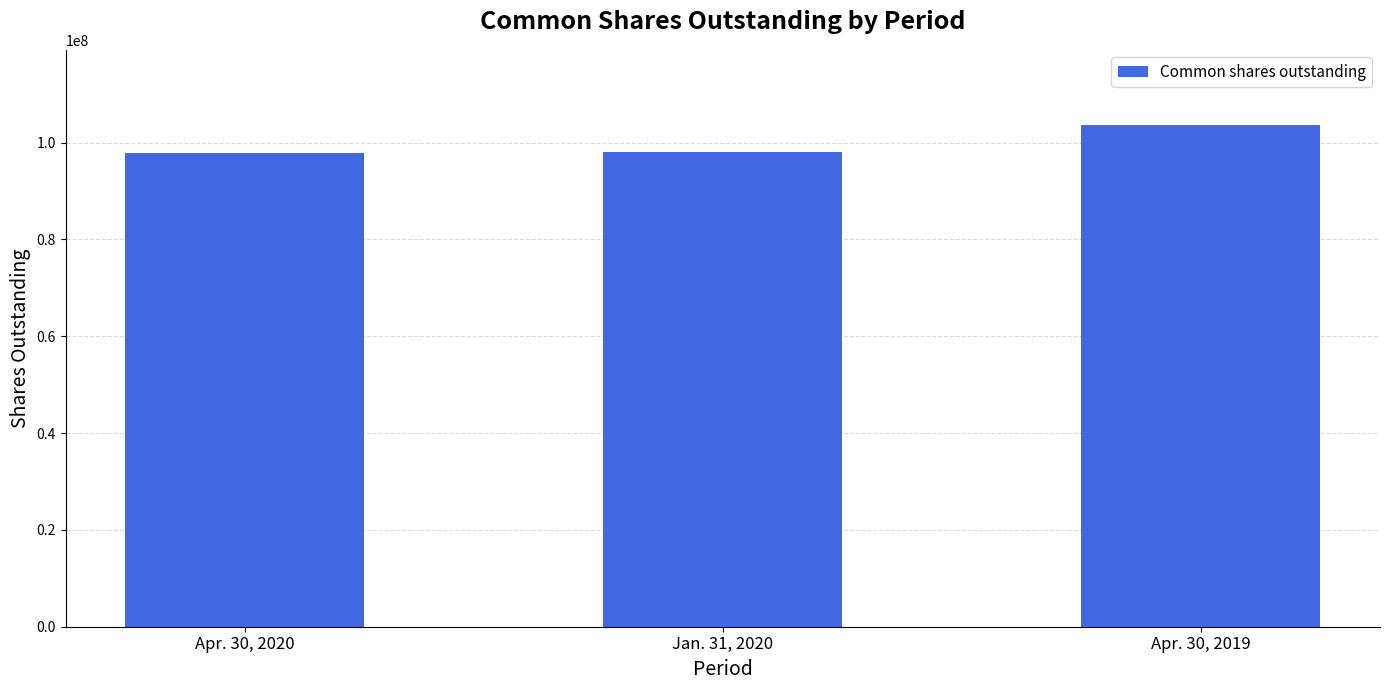

What is the difference between the maximum and minimum values?

5822042